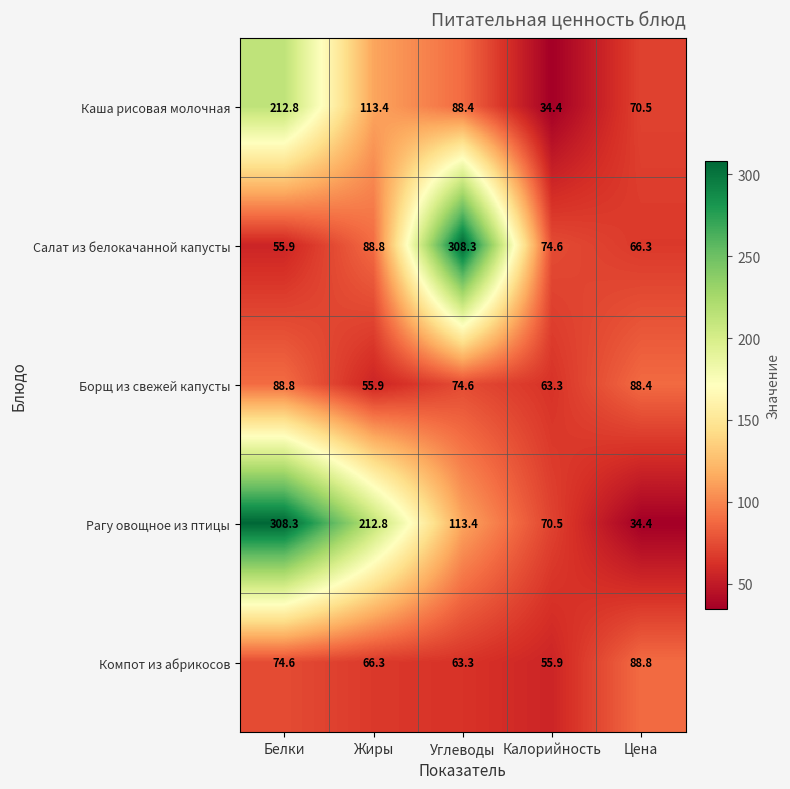

At how many categories does at least one series exceed 289?

2